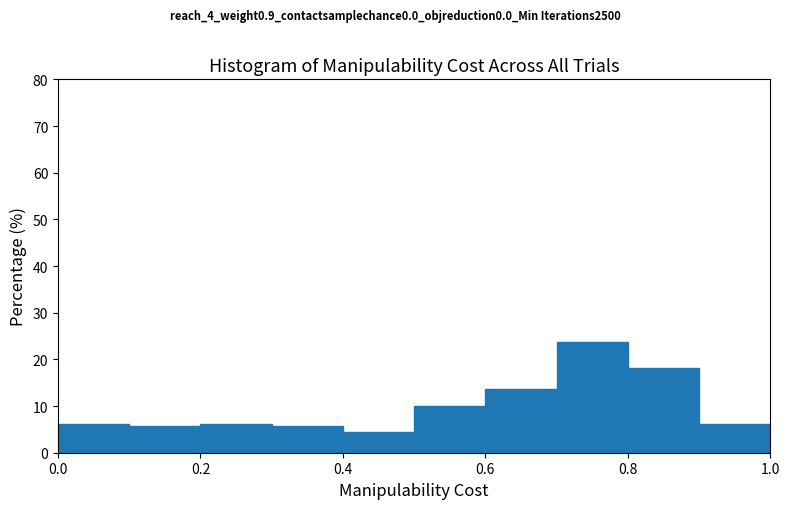

Reading left to right, list every bar in this chart as the range it spans on the x-axis followed by its height. The values are not printed on the chart, so give them approximately, as read against the axis.

0.0 to 0.1: 6
0.1 to 0.2: 6
0.2 to 0.3: 6
0.3 to 0.4: 6
0.4 to 0.5: 4
0.5 to 0.6: 10
0.6 to 0.7: 14
0.7 to 0.8: 24
0.8 to 0.9: 18
0.9 to 1.0: 6